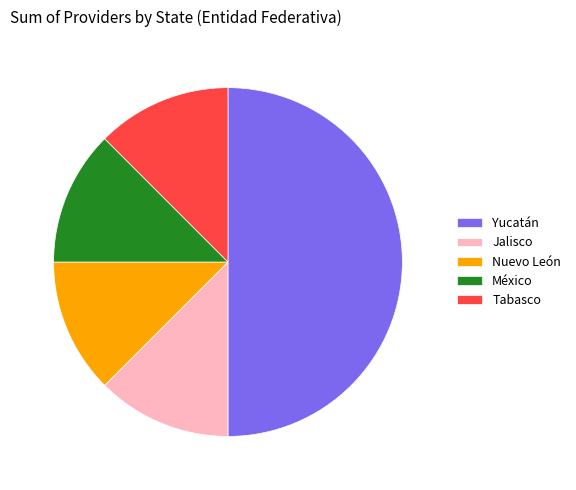

How many slices are in this pie chart?

5